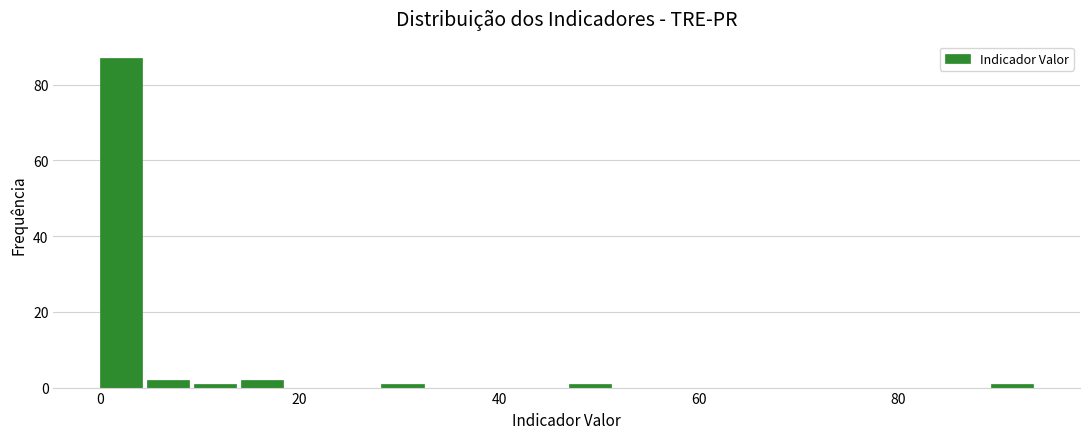

Around what value on the x-axis is the tallest bar? Give the approximate position of its centre, as read against the axis.

2